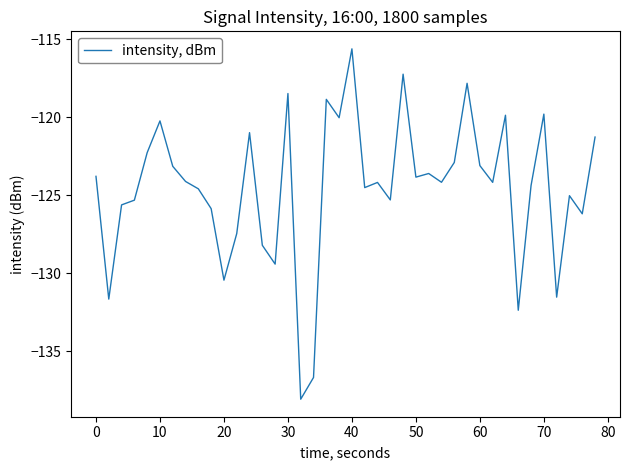

What is the sum of all values?

-4981.7